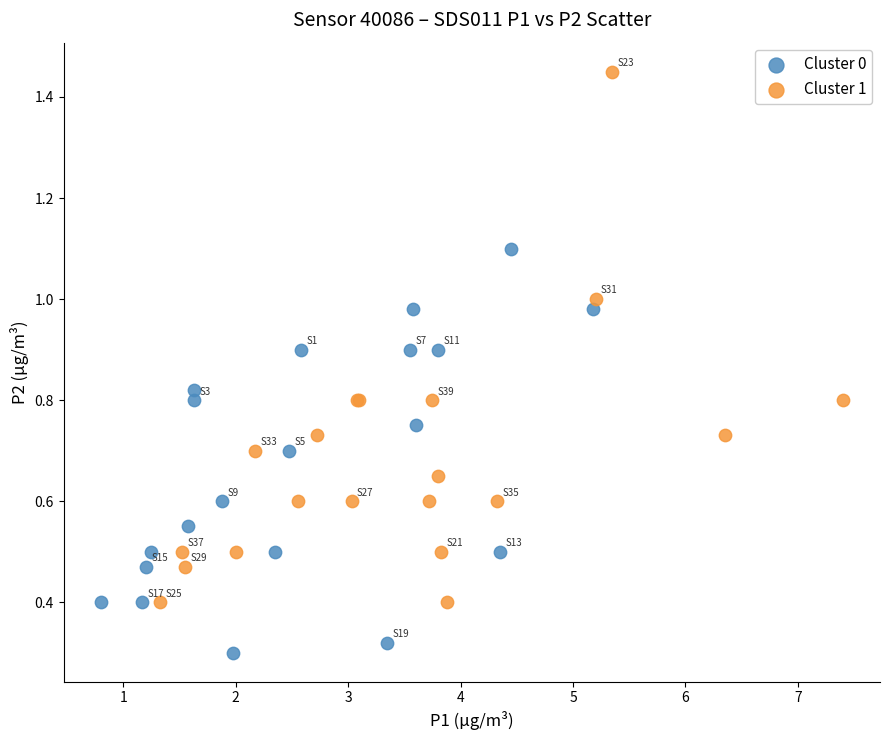

What are all the series names shown in the legend?

Cluster 0, Cluster 1